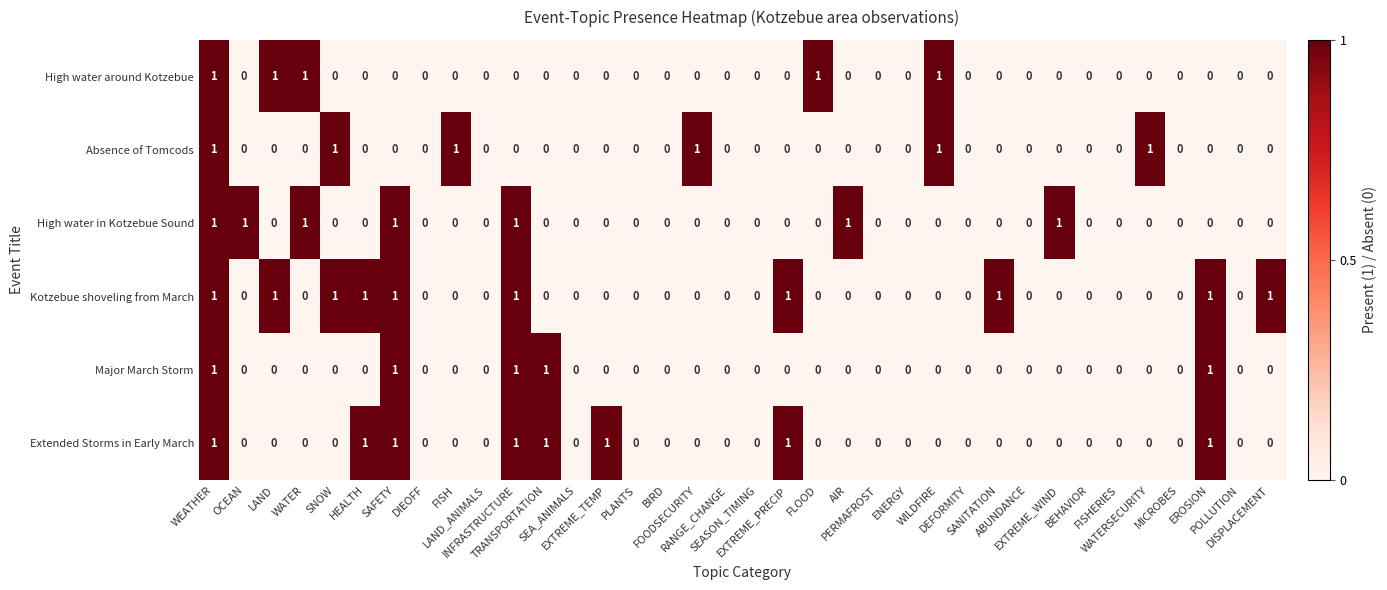

How many High water around Kotzebue values are between 0 and 1?

36